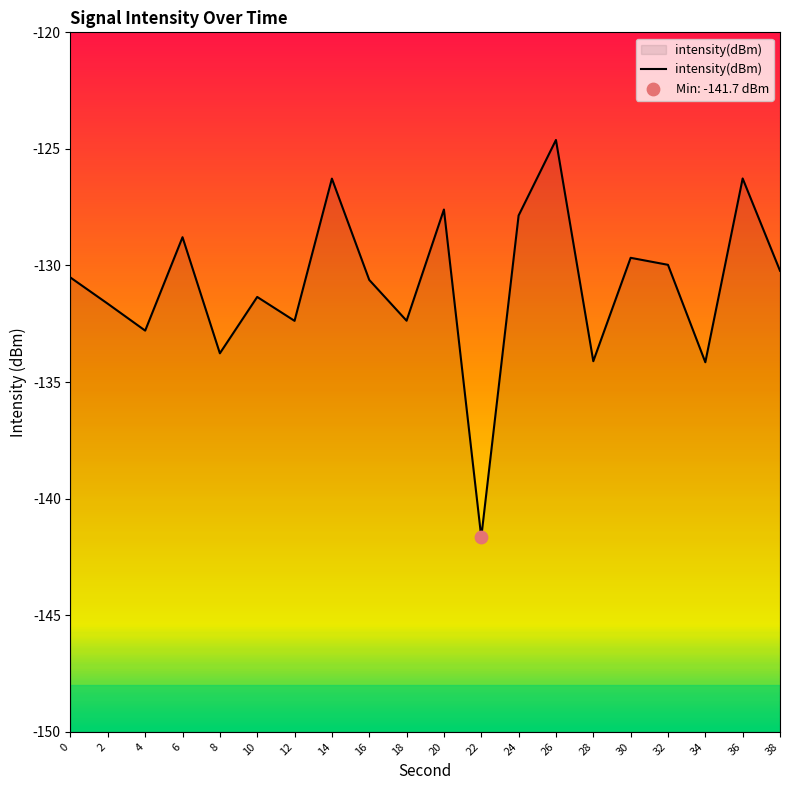

What is the change in value from 20 to 26?

+3.0